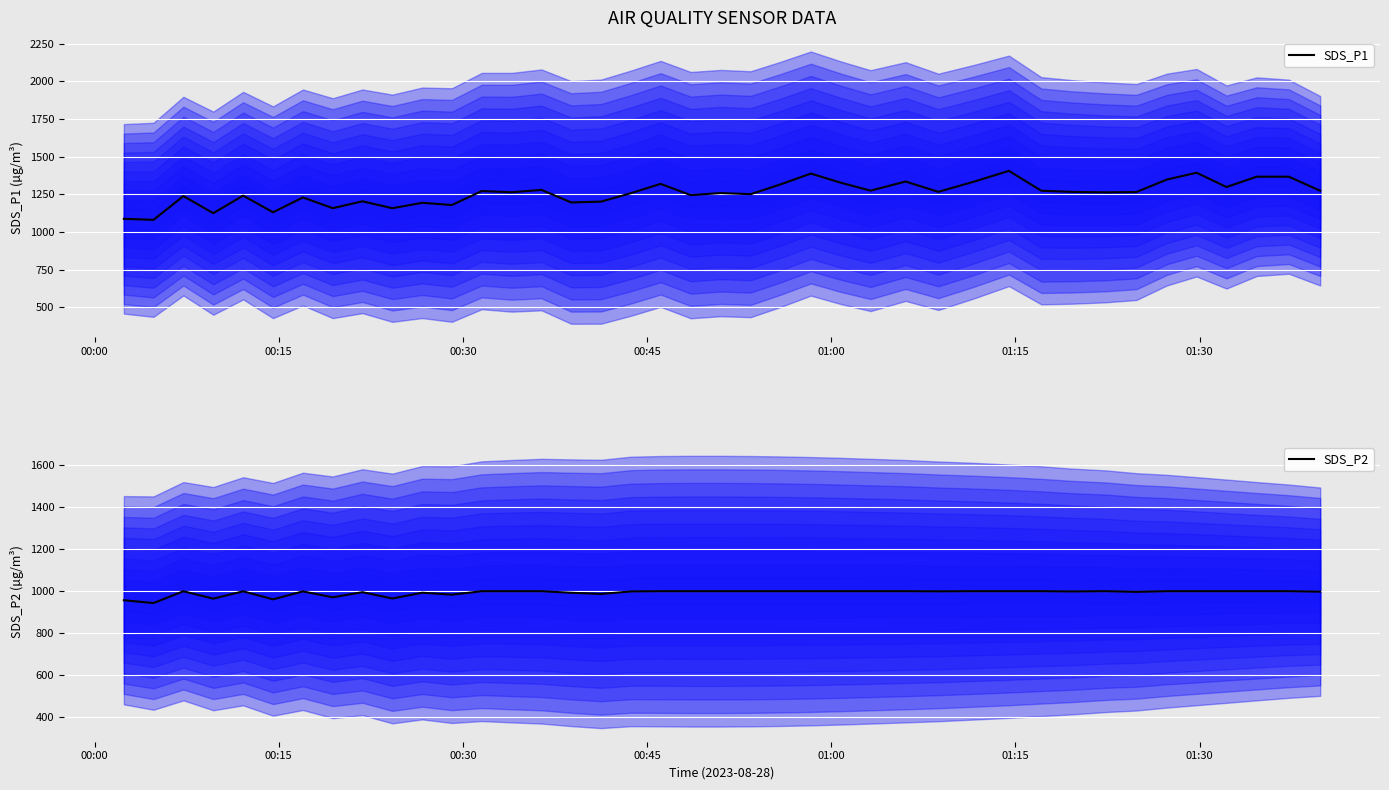

What is the minimum value for SDS_P2?

943.4